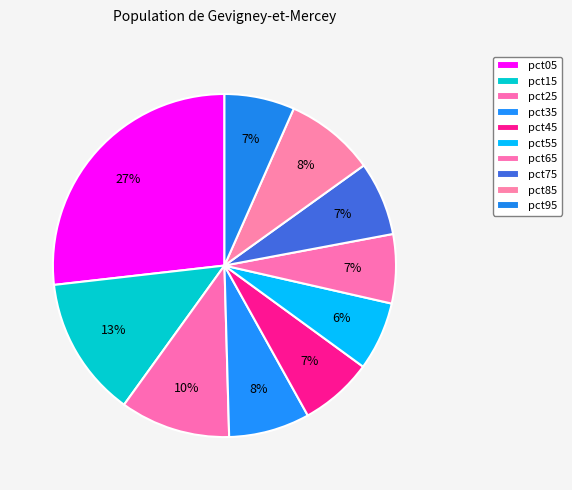

Does pct35 represent more than half of the total?

No